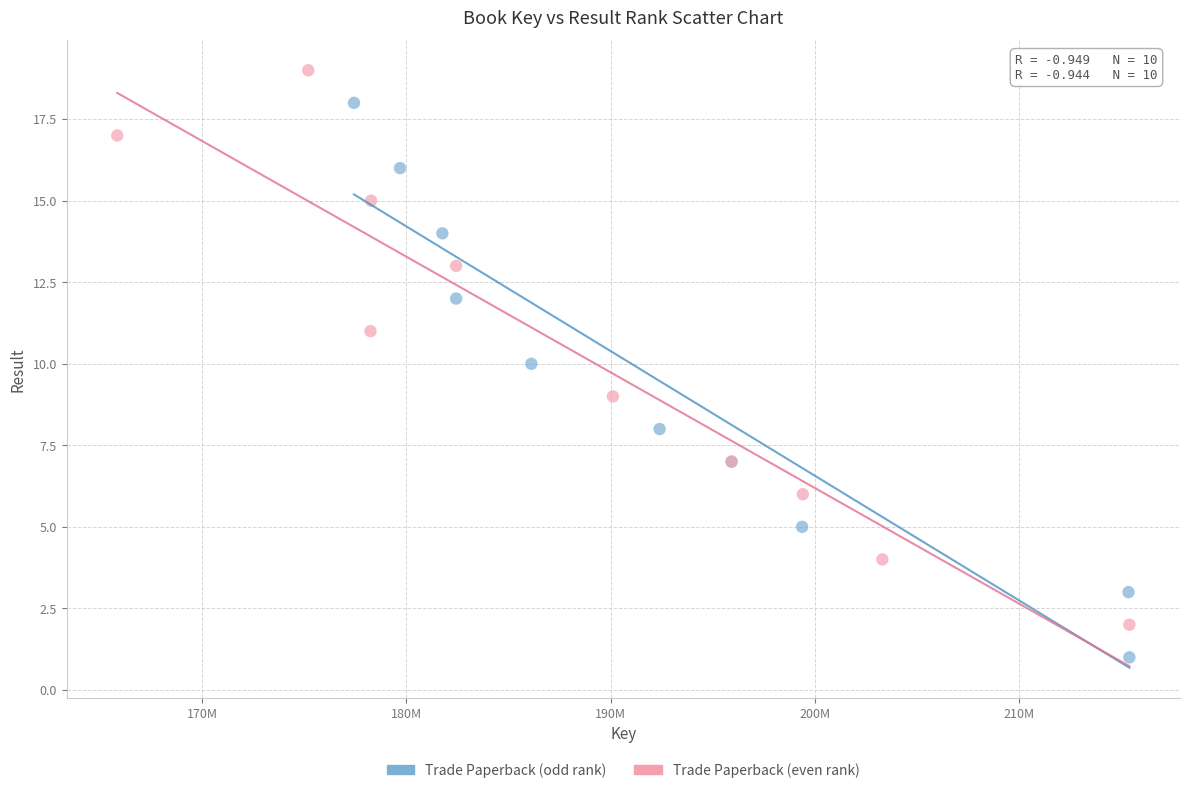

Which series contains the highest Y value?

Trade Paperback (even rank)